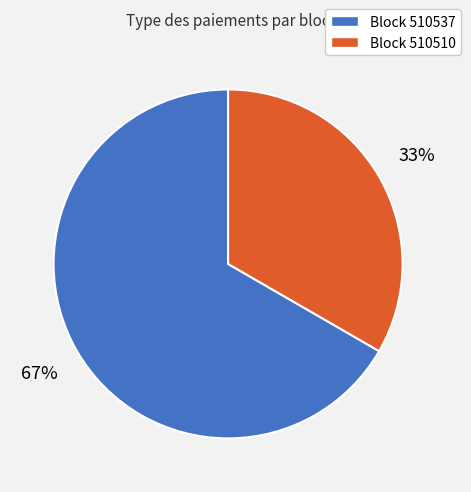

To the nearest percent, what is the average slice percentage?

50%